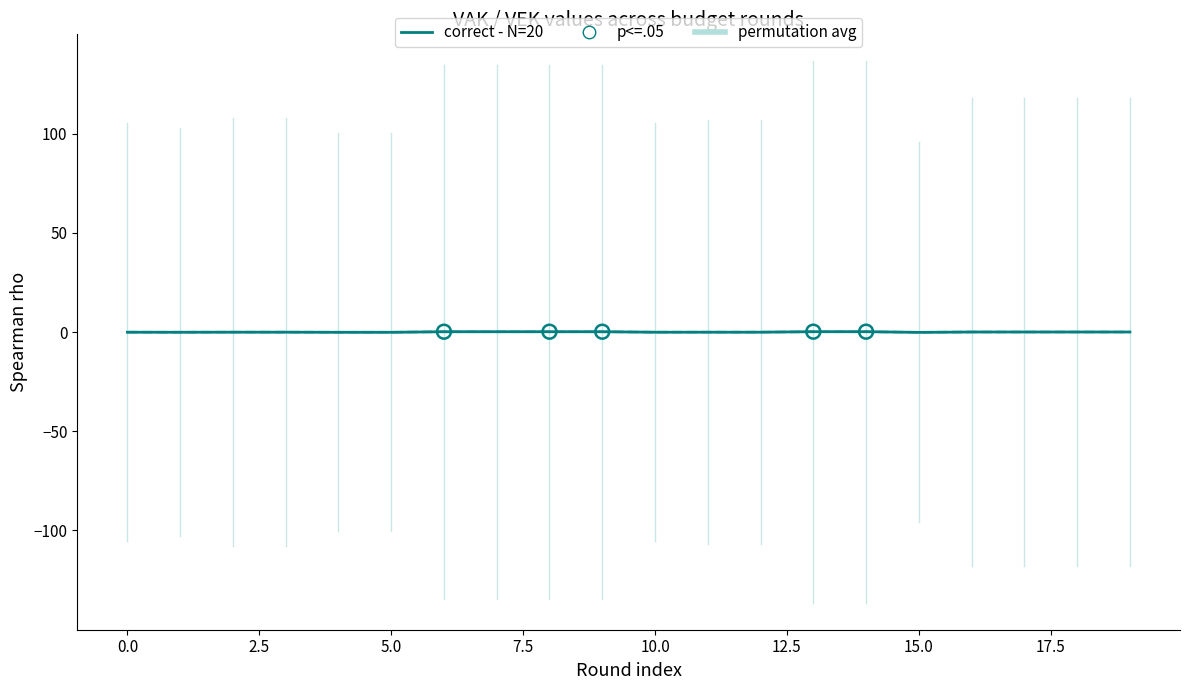

Does the chart have visible grid lines?

No